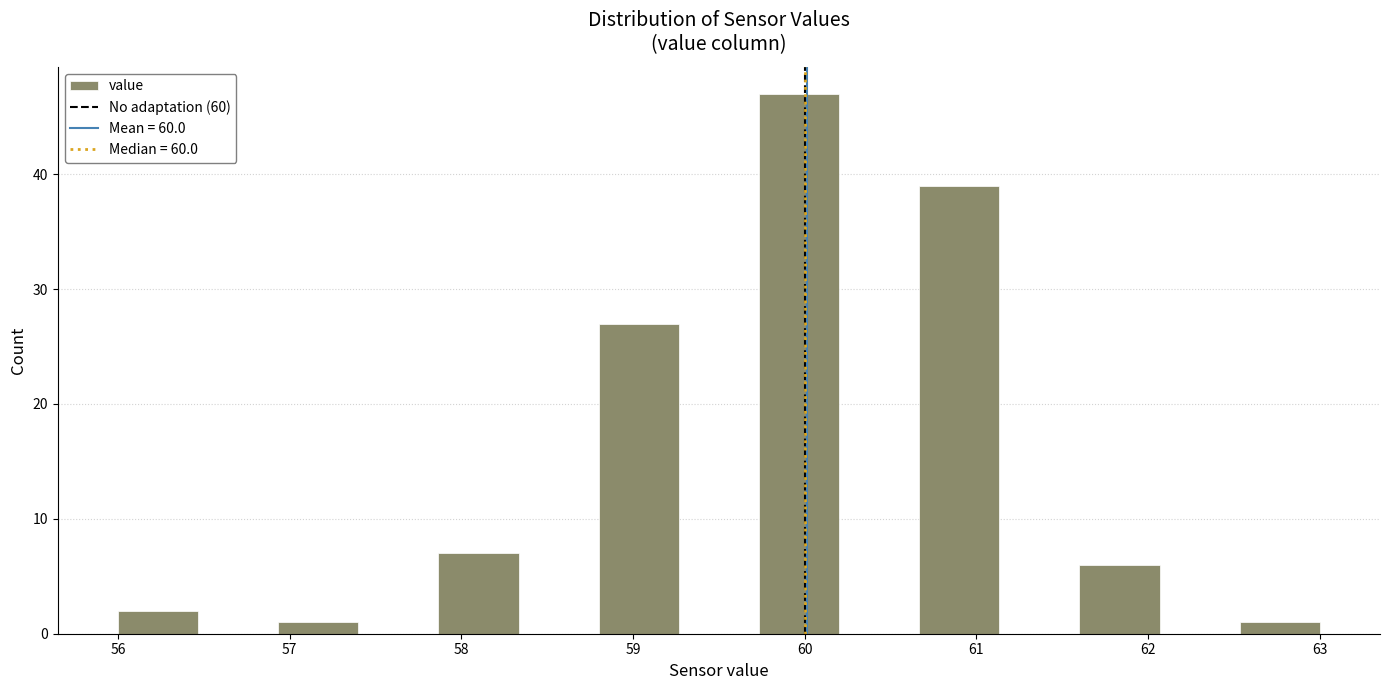

Reading left to right, transcribe this chart: for each bar, give the range it covers on the x-axis and its height. Neither the bar edges nor the heights are printed on the chart, so give them approximately, as read against the axes.

56.0 to 56.5: 2
56.5 to 56.9: 0
56.9 to 57.4: 1
57.4 to 57.9: 0
57.9 to 58.3: 7
58.3 to 58.8: 0
58.8 to 59.3: 27
59.3 to 59.7: 0
59.7 to 60.2: 47
60.2 to 60.7: 0
60.7 to 61.1: 39
61.1 to 61.6: 0
61.6 to 62.1: 6
62.1 to 62.5: 0
62.5 to 63.0: 1